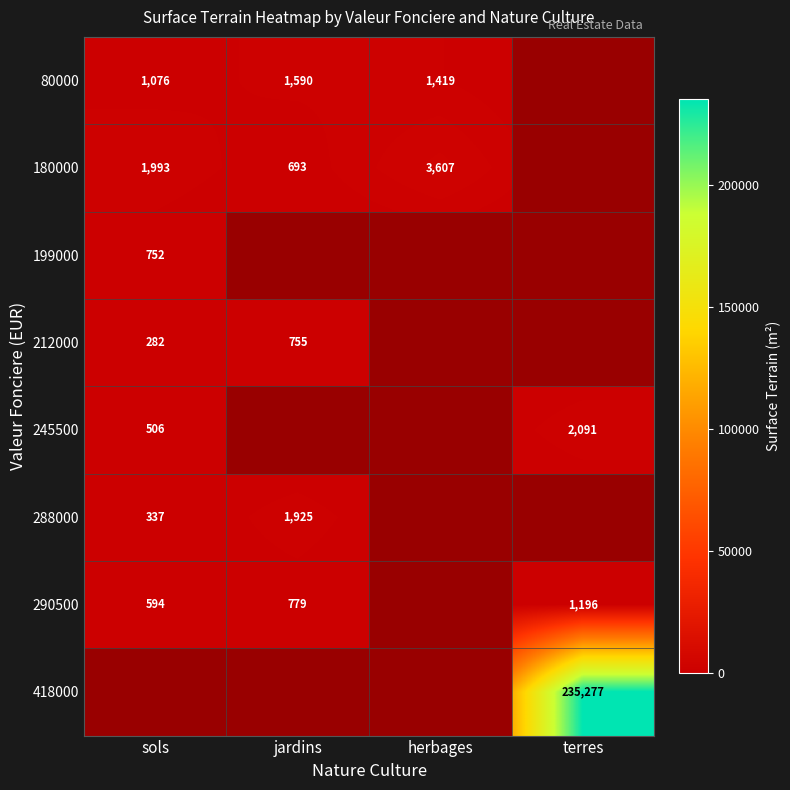

Is it true that 180000 equals 1993 at sols?

True